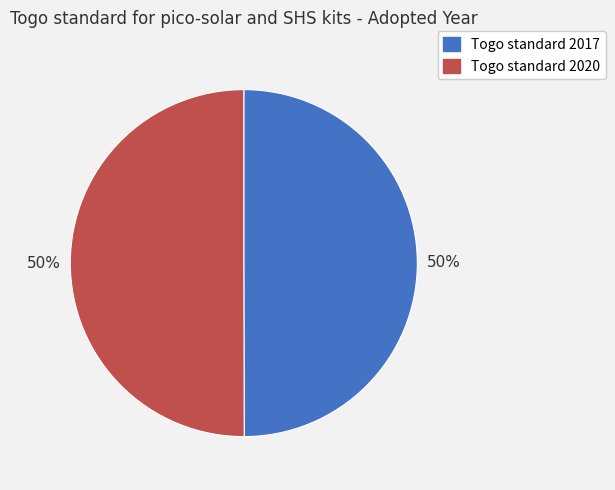

The Togo standard 2020 slice represents 42% of the pie. True or false?

False